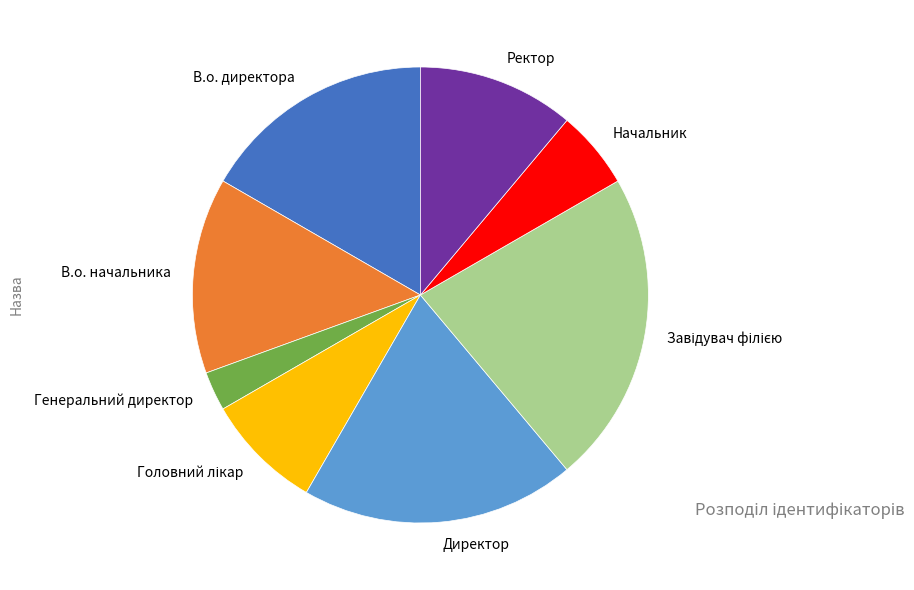

Is it true that Ректор is 3% of the pie?

False